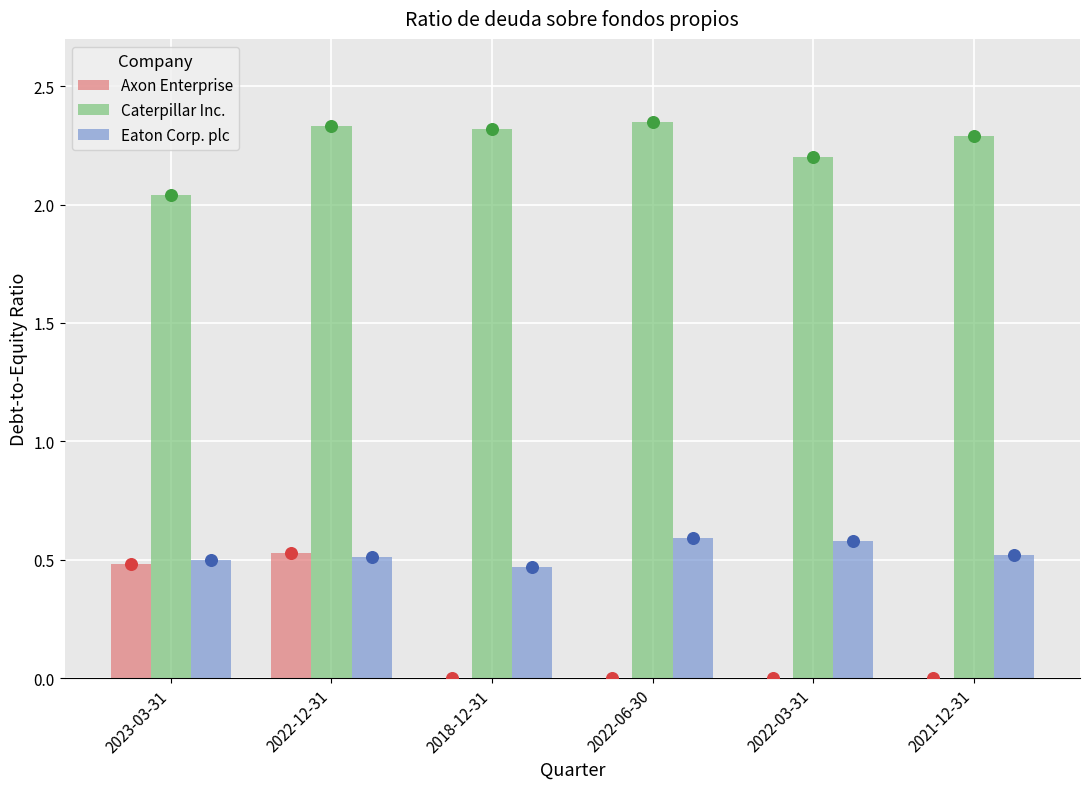

At how many categories does at least one series exceed 0?

6